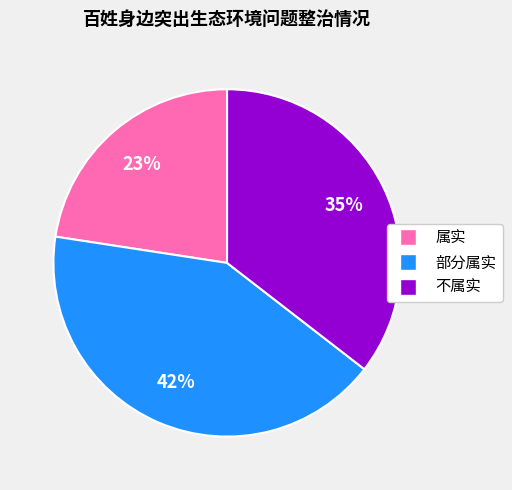

Which slice is the largest?

部分属实